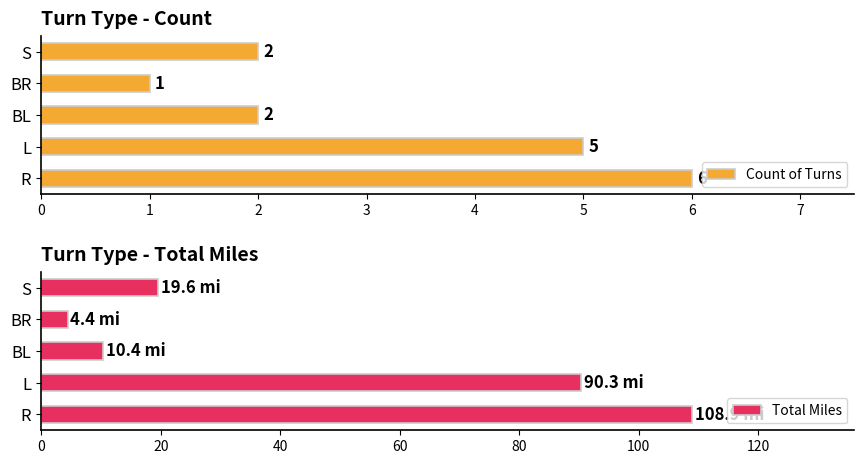

At which label does Count of Turns reach its peak?

R